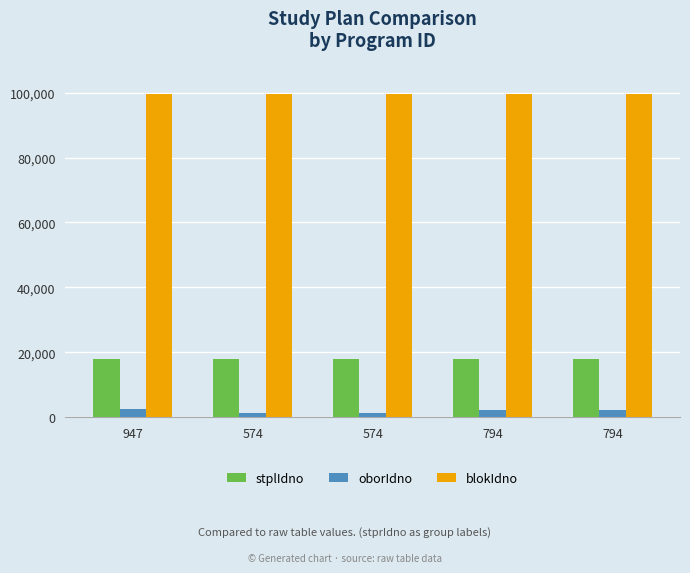

Rank the categories by blokIdno value from lowest to highest.

947, 574, 794, 574, 794